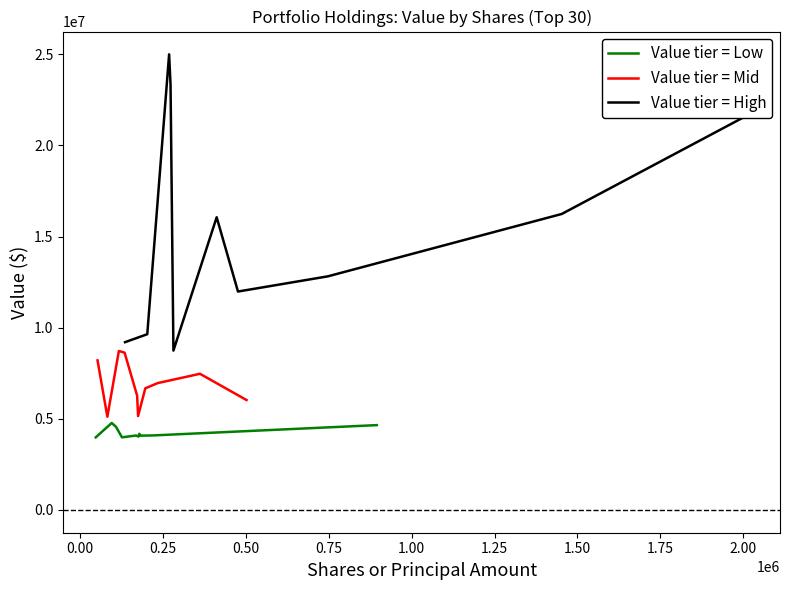

What is the sum of all Value tier = High values?

154690000